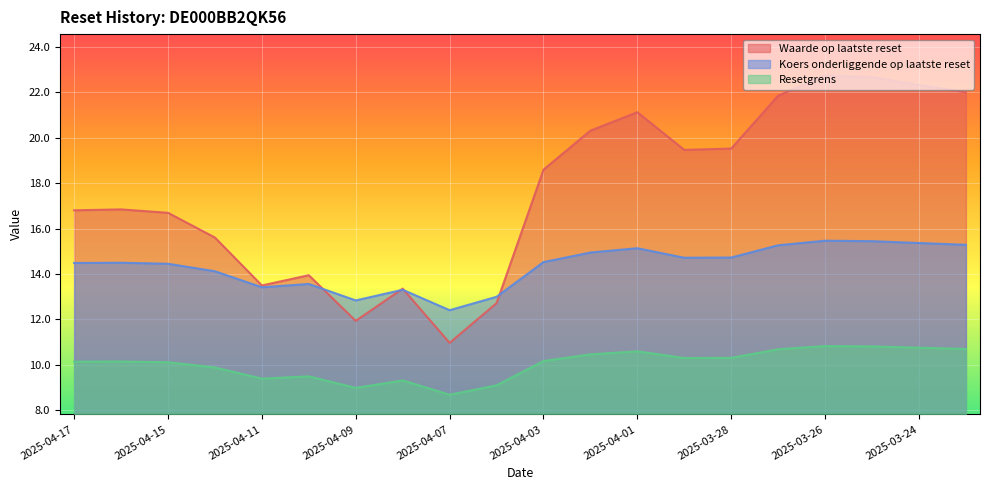

Which series has the widest spread of values?

Waarde op laatste reset